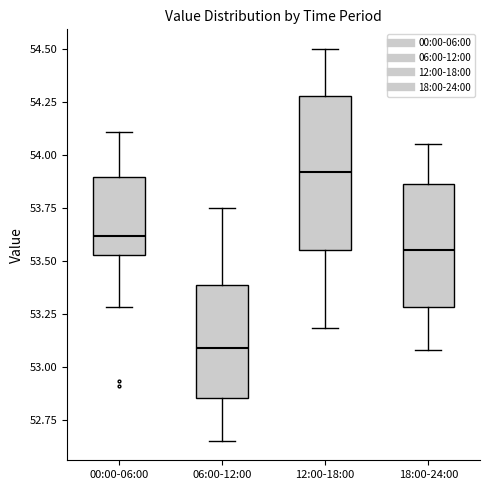

Which box has the highest median line?

12:00-18:00